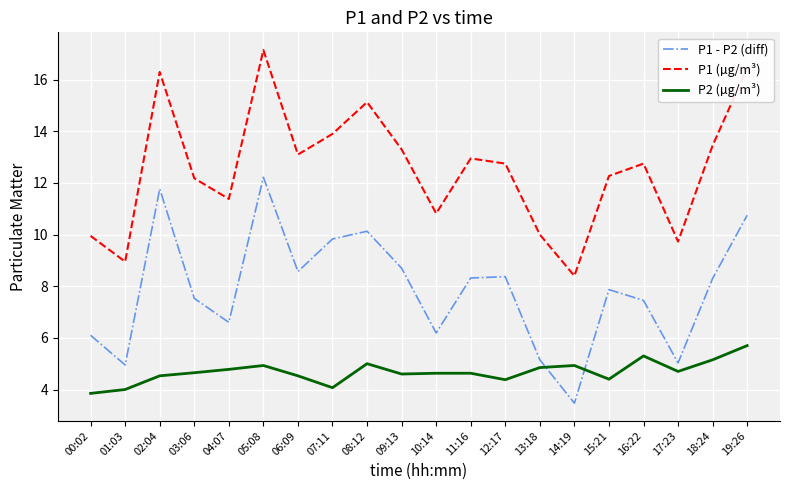

Between 01:03 and 12:17, which series saw the biggest shift?

P1 (µg/m³)